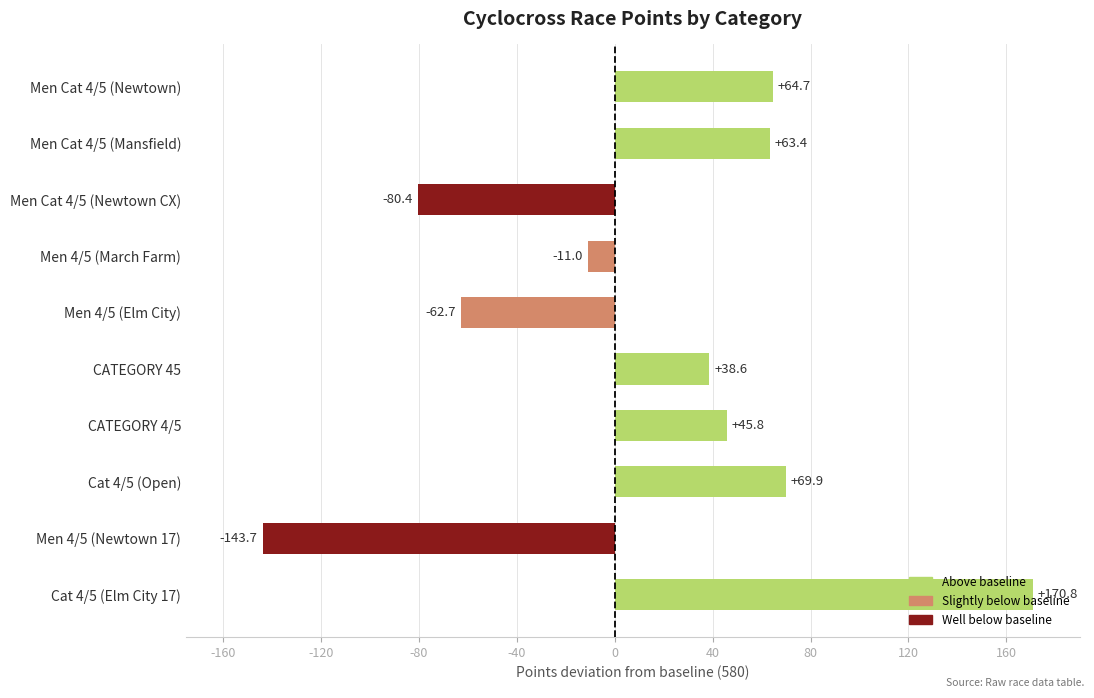

What is the smallest value displayed?

-143.7